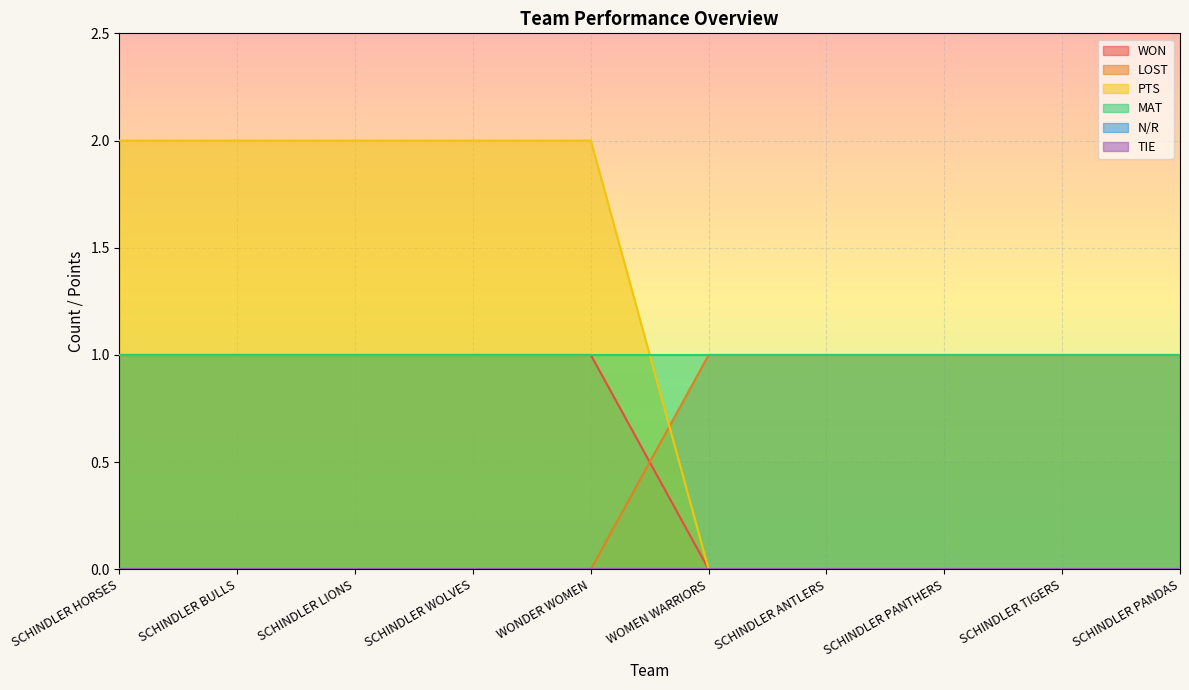

Which series has the widest spread of values?

PTS